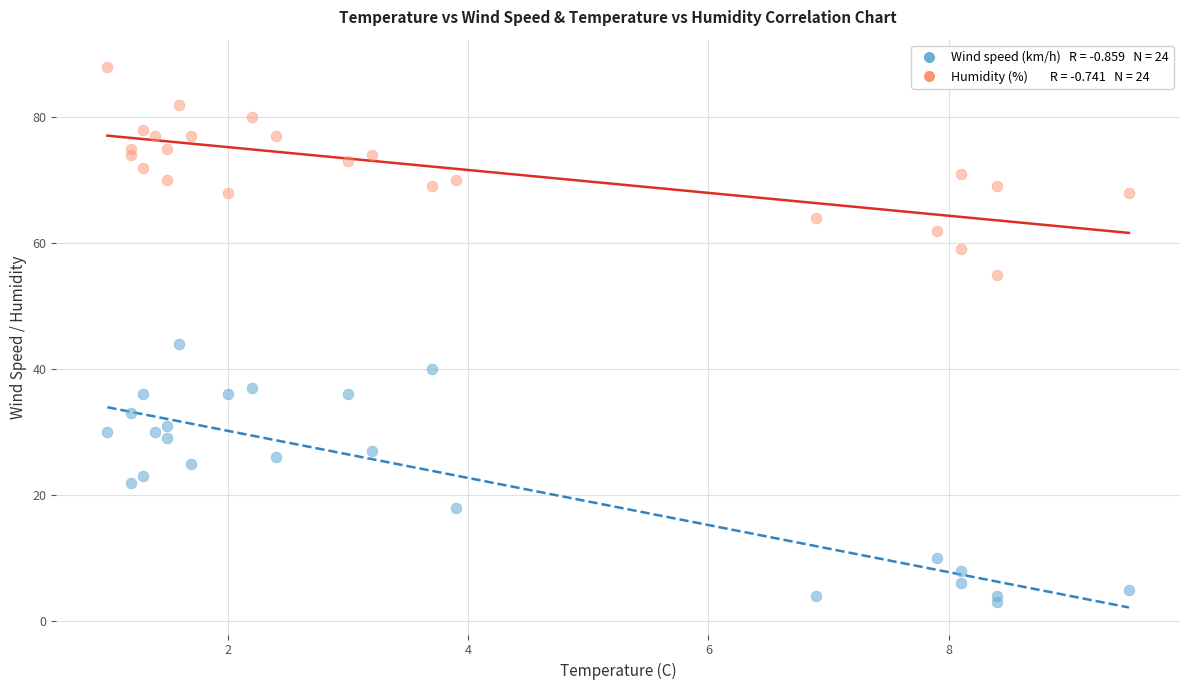

Across all series, what Y value is closest to 45?

44